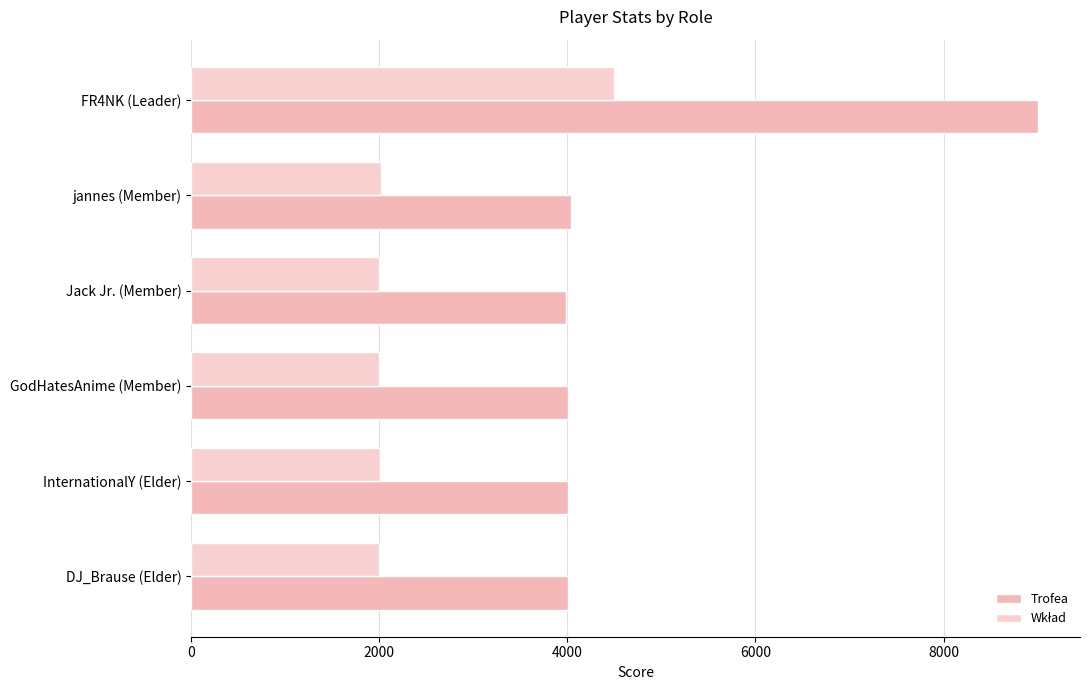

How many categories are shown in the chart?

6